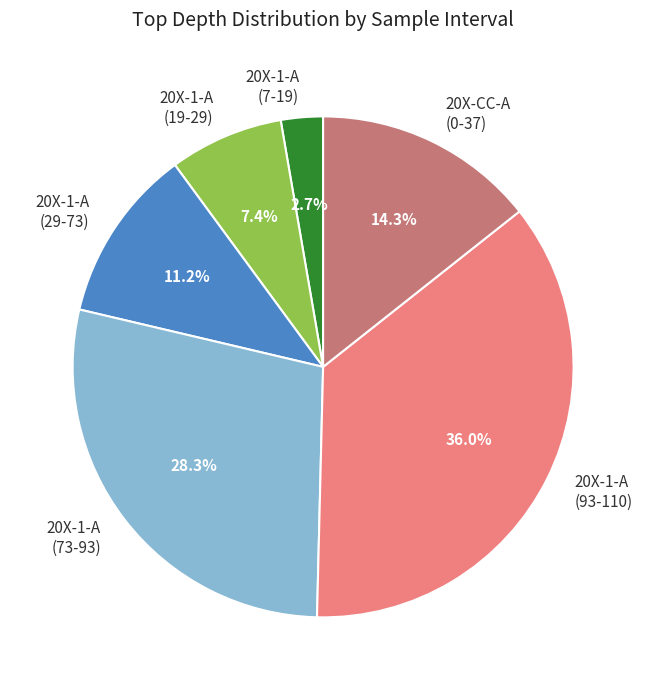

Approximately how many times larger is the value at 20X-1-A (93-110) compared to 20X-1-A (7-19)?

13.3